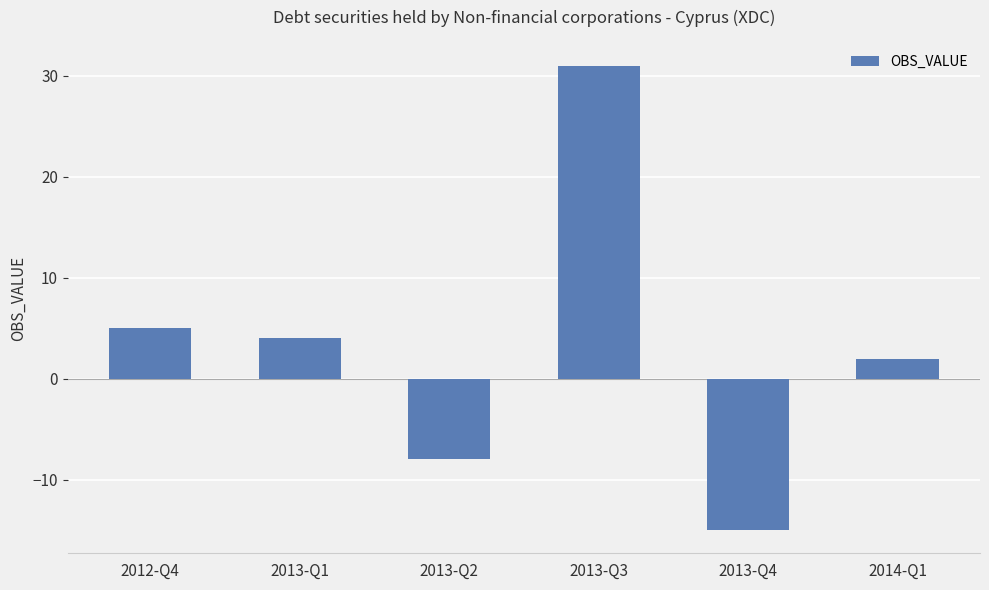

What is the label of the 6th bar from the left?

2014-Q1